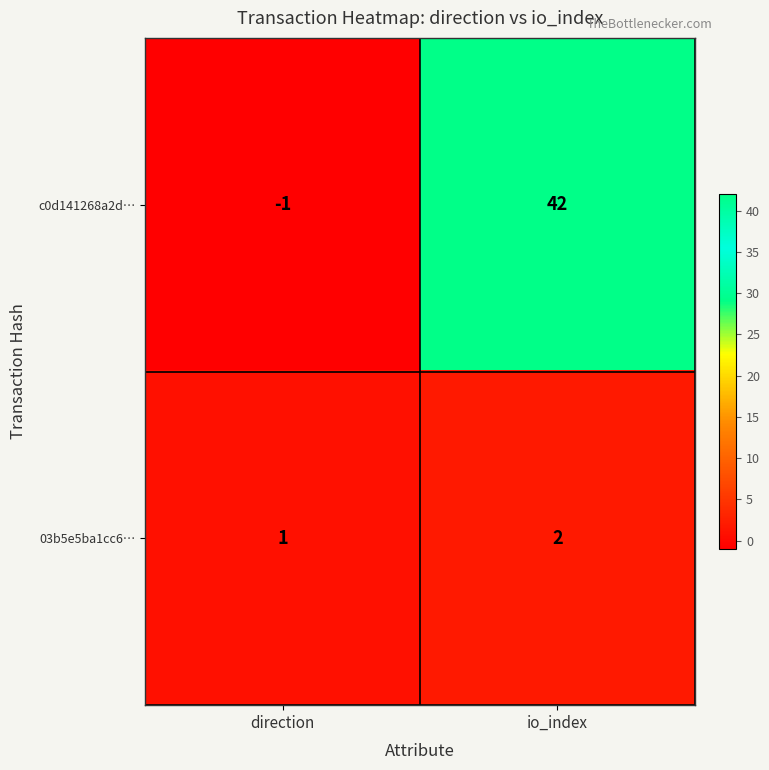

Reading left to right, extract all data points from this chart.

c0d141268a2d…: direction=-1	io_index=42
03b5e5ba1cc6…: direction=1	io_index=2